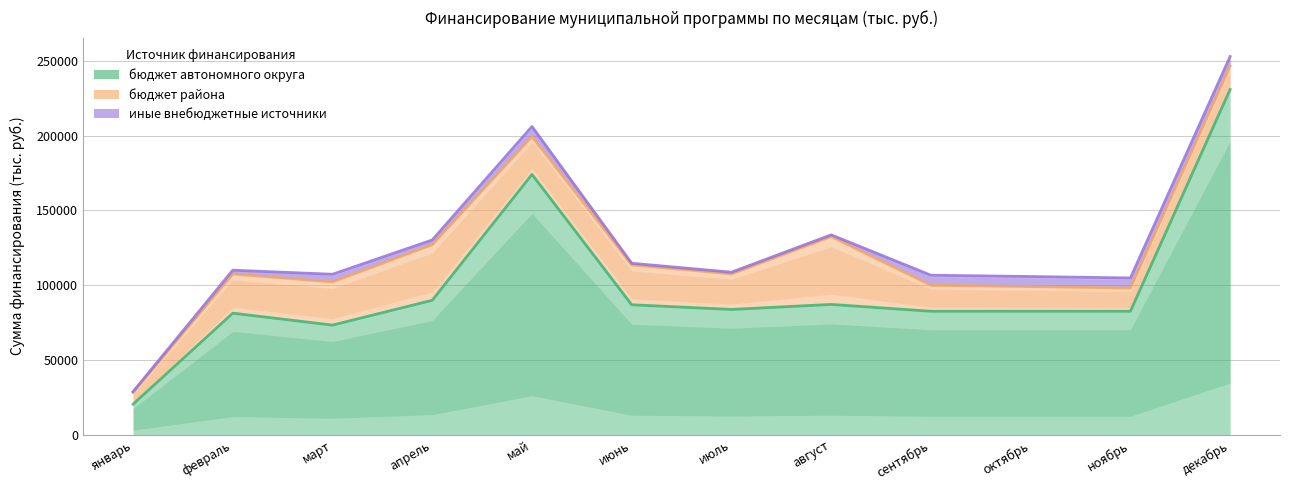

Count the number of data series in this chart.

3